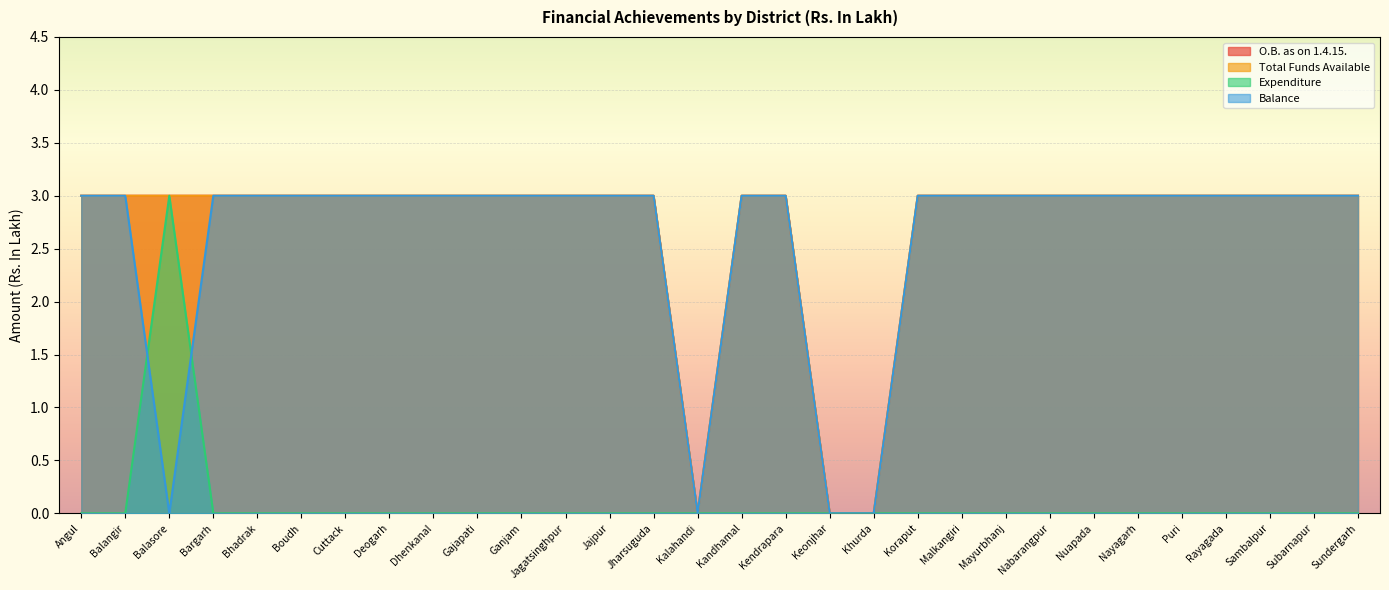

Reading left to right, transcribe all the data shown in this chart.

O.B. as on 1.4.15.: Angul=3	Balangir=3	Balasore=3	Bargarh=3	Bhadrak=3	Boudh=3	Cuttack=3	Deogarh=3	Dhenkanal=3	Gajapati=3	Ganjam=3	Jagatsinghpur=3	Jajpur=3	Jharsuguda=3	Kalahandi=0	Kandhamal=3	Kendrapara=3	Keonjhar=0	Khurda=0	Koraput=3	Malkangiri=3	Mayurbhanj=3	Nabarangpur=3	Nuapada=3	Nayagarh=3	Puri=3	Rayagada=3	Sambalpur=3	Subarnapur=3	Sundergarh=3
Total Funds Available: Angul=3	Balangir=3	Balasore=3	Bargarh=3	Bhadrak=3	Boudh=3	Cuttack=3	Deogarh=3	Dhenkanal=3	Gajapati=3	Ganjam=3	Jagatsinghpur=3	Jajpur=3	Jharsuguda=3	Kalahandi=0	Kandhamal=3	Kendrapara=3	Keonjhar=0	Khurda=0	Koraput=3	Malkangiri=3	Mayurbhanj=3	Nabarangpur=3	Nuapada=3	Nayagarh=3	Puri=3	Rayagada=3	Sambalpur=3	Subarnapur=3	Sundergarh=3
Expenditure: Angul=0	Balangir=0	Balasore=3	Bargarh=0	Bhadrak=0	Boudh=0	Cuttack=0	Deogarh=0	Dhenkanal=0	Gajapati=0	Ganjam=0	Jagatsinghpur=0	Jajpur=0	Jharsuguda=0	Kalahandi=0	Kandhamal=0	Kendrapara=0	Keonjhar=0	Khurda=0	Koraput=0	Malkangiri=0	Mayurbhanj=0	Nabarangpur=0	Nuapada=0	Nayagarh=0	Puri=0	Rayagada=0	Sambalpur=0	Subarnapur=0	Sundergarh=0
Balance: Angul=3	Balangir=3	Balasore=0	Bargarh=3	Bhadrak=3	Boudh=3	Cuttack=3	Deogarh=3	Dhenkanal=3	Gajapati=3	Ganjam=3	Jagatsinghpur=3	Jajpur=3	Jharsuguda=3	Kalahandi=0	Kandhamal=3	Kendrapara=3	Keonjhar=0	Khurda=0	Koraput=3	Malkangiri=3	Mayurbhanj=3	Nabarangpur=3	Nuapada=3	Nayagarh=3	Puri=3	Rayagada=3	Sambalpur=3	Subarnapur=3	Sundergarh=3